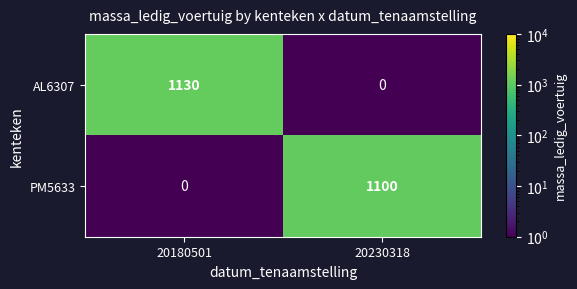

Is it true that PM5633 equals 356 at 20180501?

False